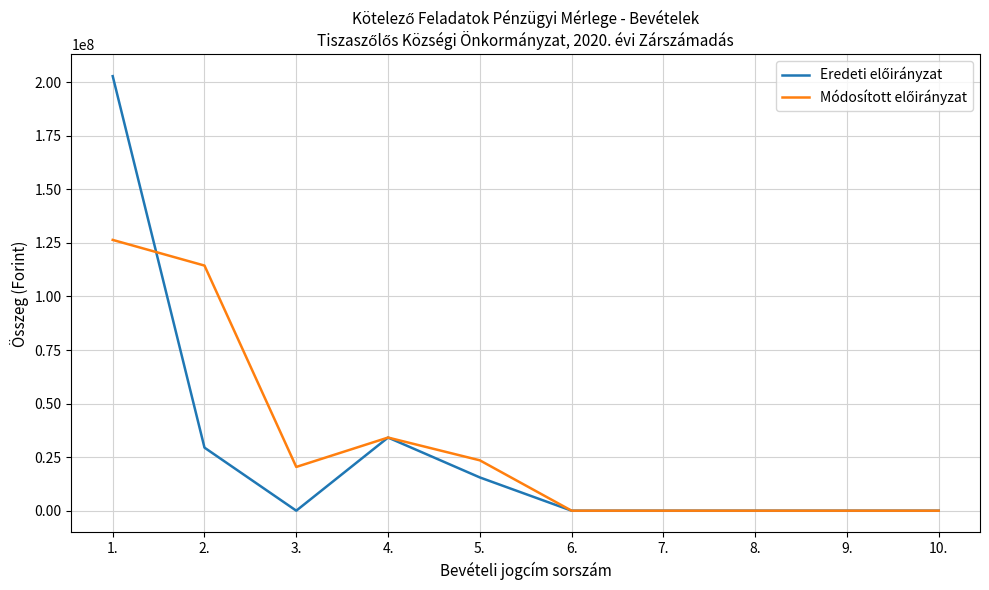

At which category is the sum across all series the highest?

1.